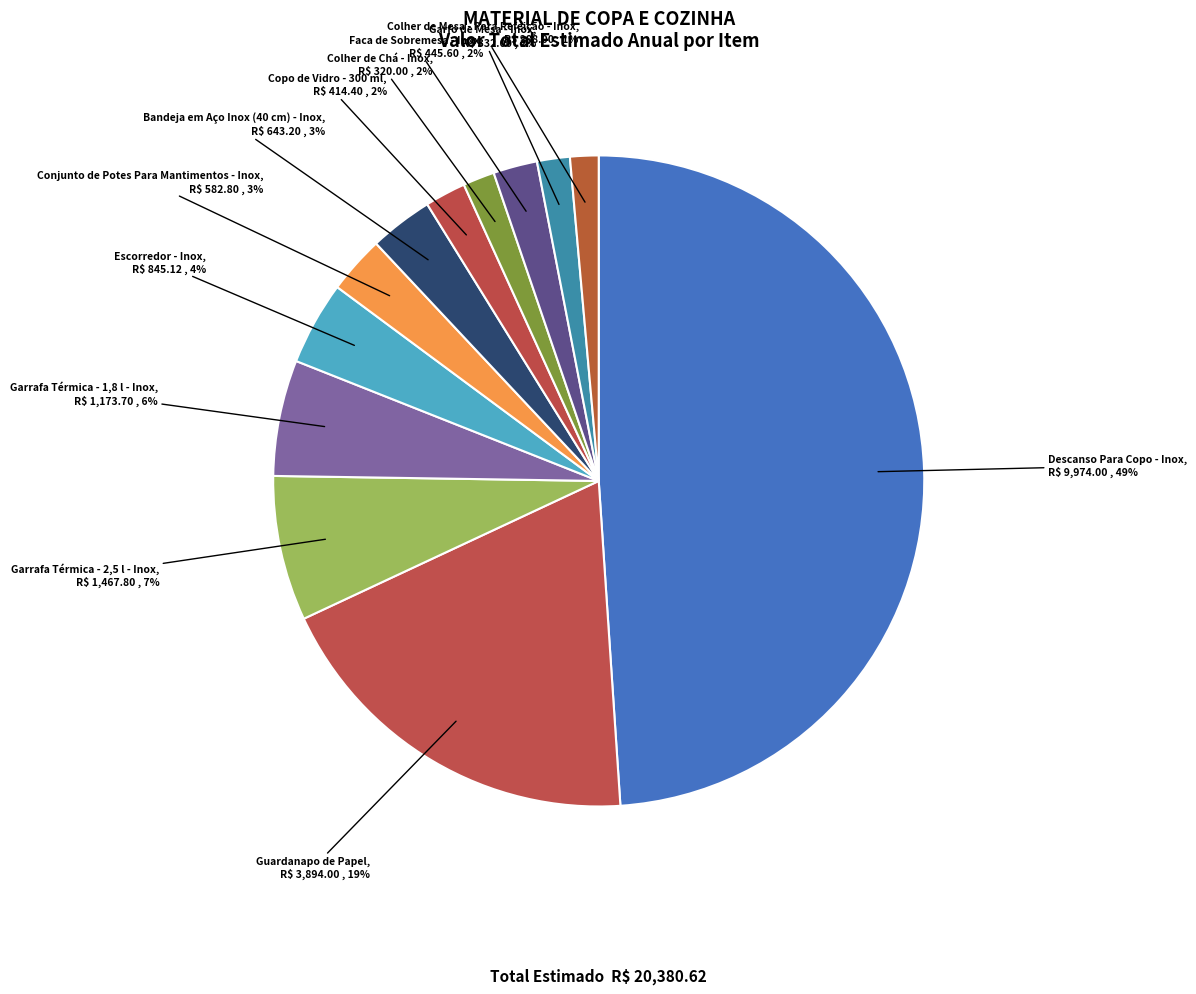

Rank the categories by value from lowest to highest.

Colher de Mesa - Para Refeição - Inox, Colher de Chá - Inox, Garfo de Mesa - Inox, Copo de Vidro - 300 ml, Faca de Sobremesa - Inox, Conjunto de Potes Para Mantimentos - Inox, Bandeja em Aço Inox (40 cm) - Inox, Escorredor - Inox, Garrafa Térmica - 1,8 l - Inox, Garrafa Térmica - 2,5 l - Inox, Guardanapo de Papel, Descanso Para Copo - Inox